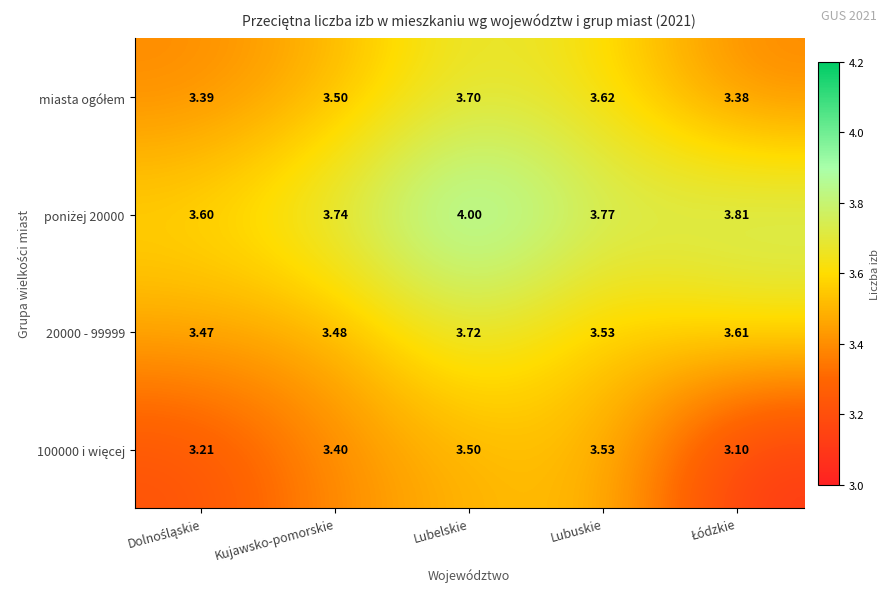

Which label corresponds to the largest value in the chart?

Lubelskie